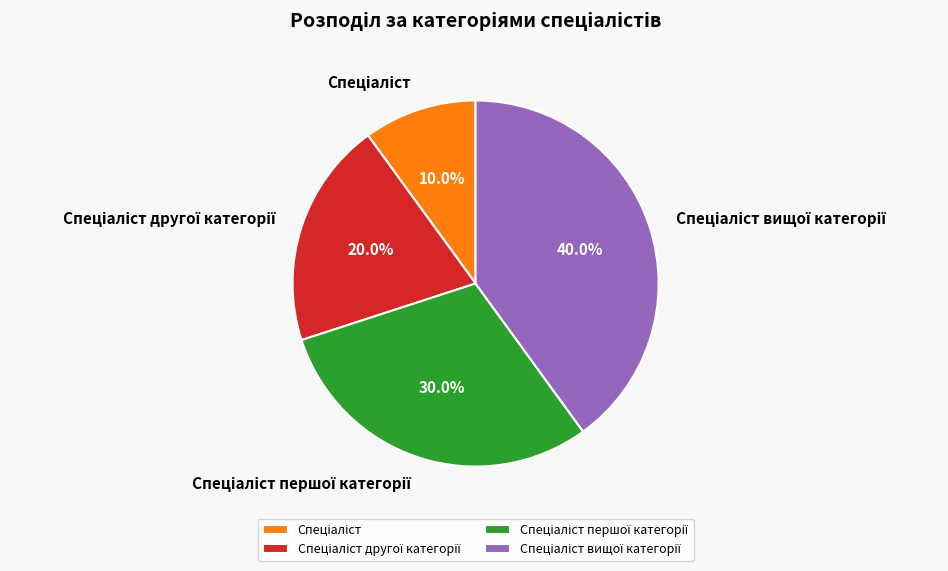

Is there a majority slice in this chart?

No